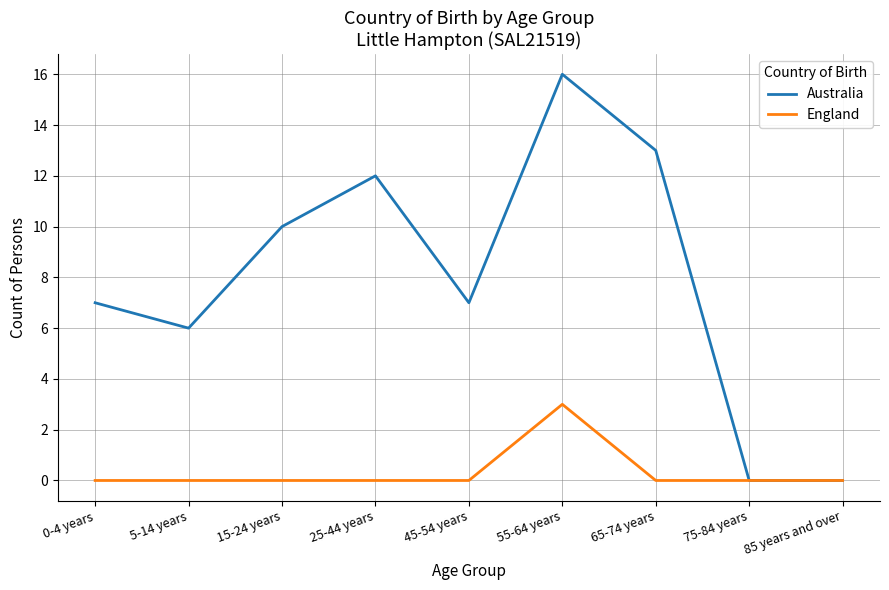

True or false: Australia has a value of 10 at 0-4 years.

False